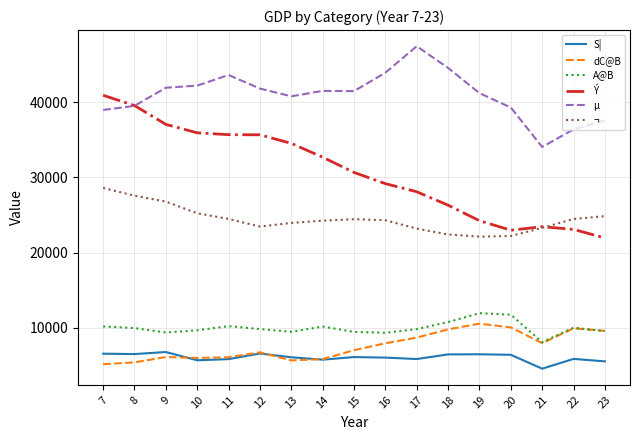

The value of dC@B at 16 is 13084. True or false?

False